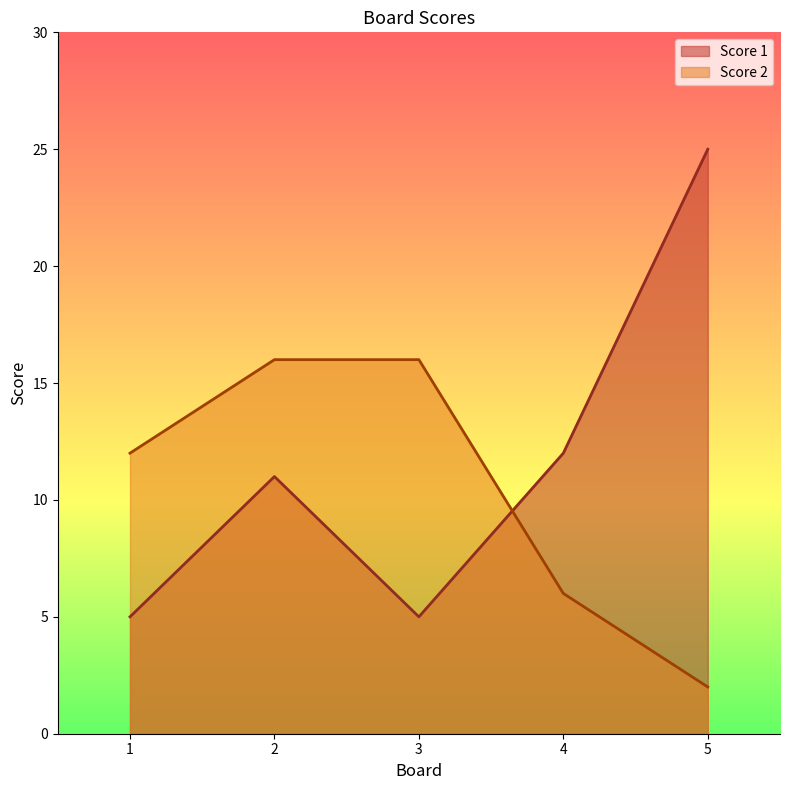

What is the average value of the Score 2 series?

10